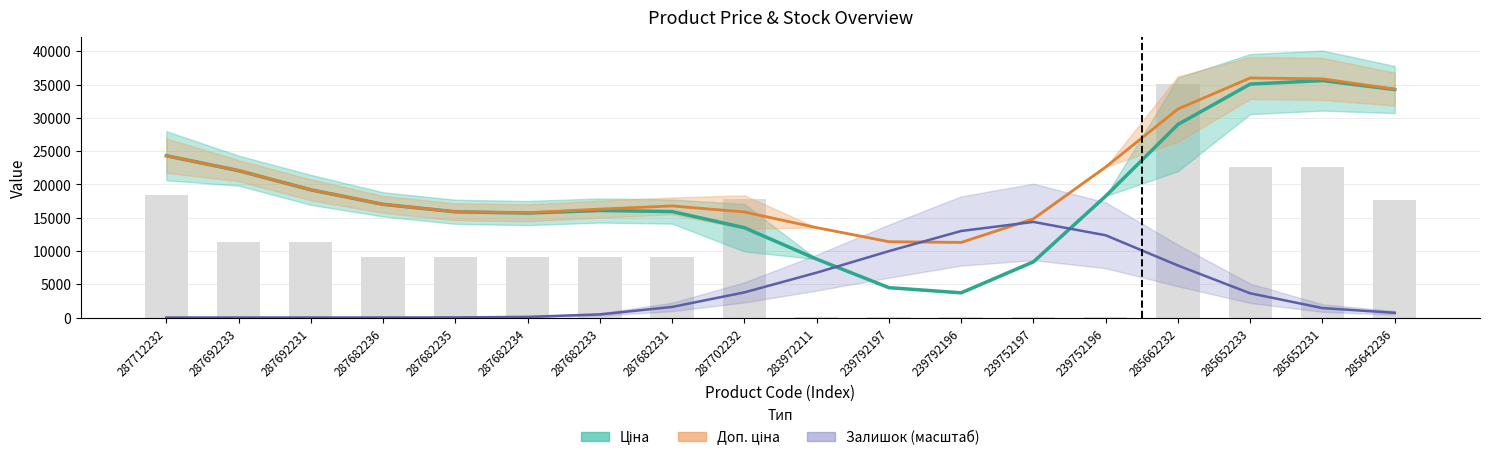

What is the sum of all Доп. ціна values?

374198.3